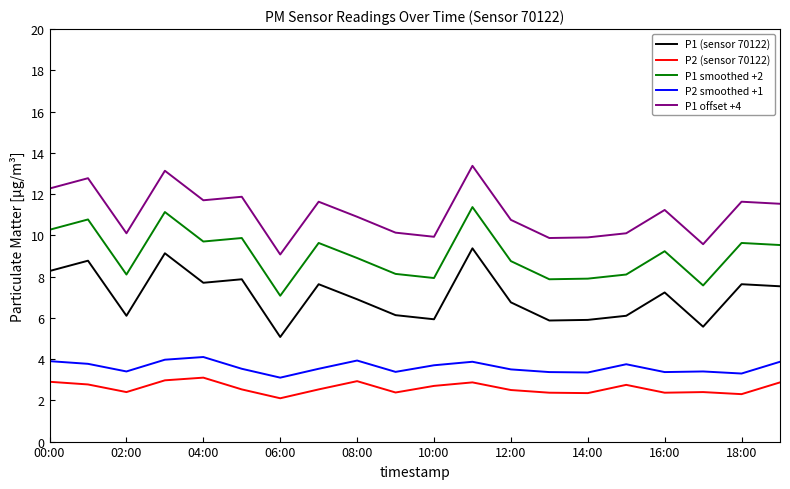

How many lines are shown in the chart?

5